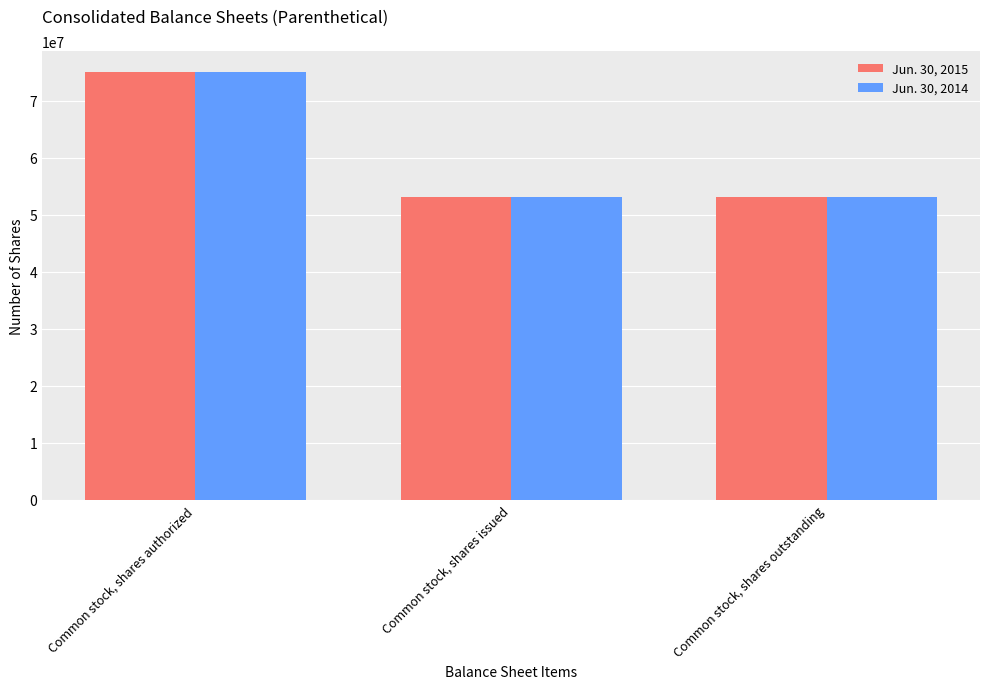

What is the difference between the Jun. 30, 2014 values at Common stock, shares authorized and Common stock, shares outstanding?

21900000